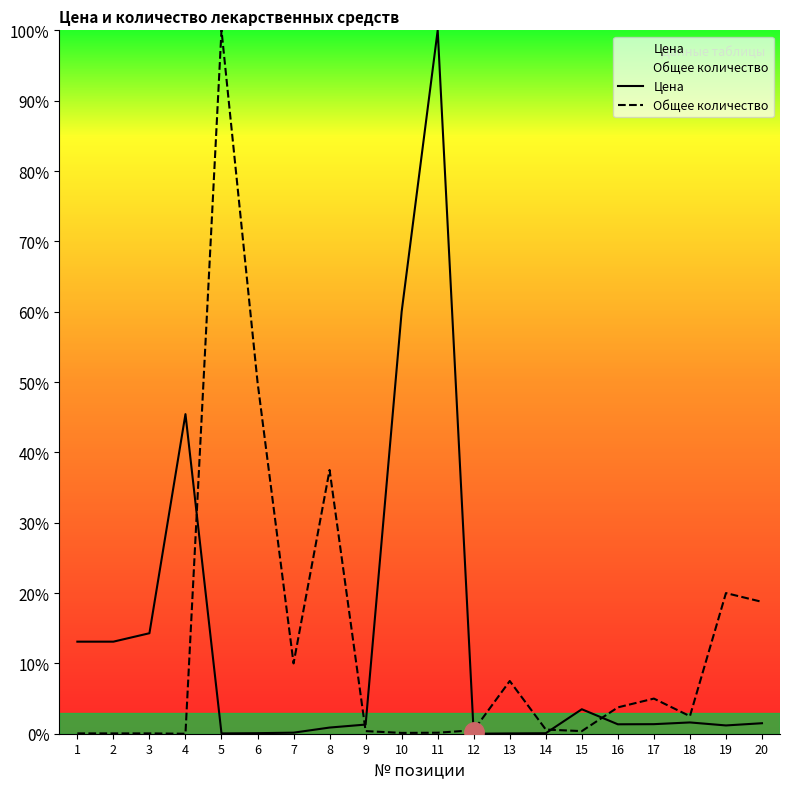

Between 6 and 13, which series saw the biggest shift?

Общее количество